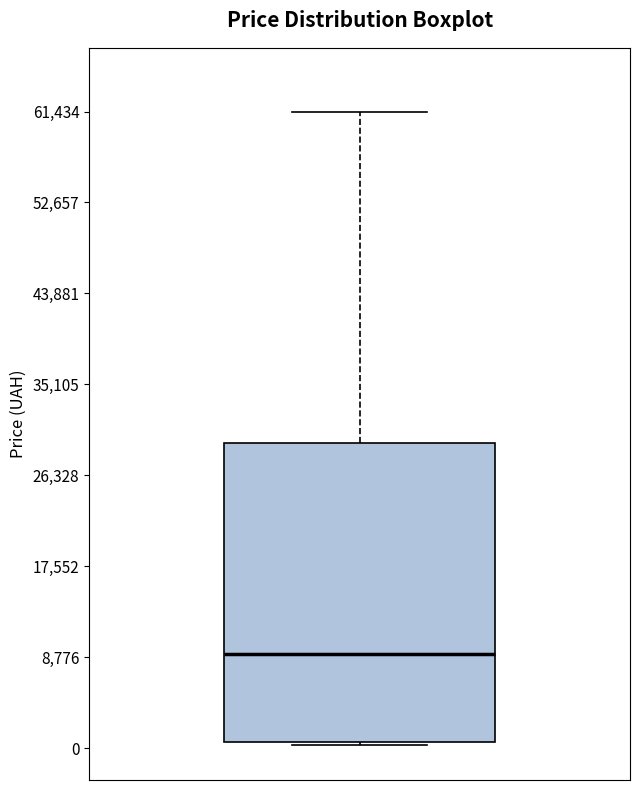

Read this box plot against the y-axis: the position of the median line, the range covered by the box, and the ends of both whiskers. The values are not printed on the chart, so give them approximately, as read against the axis.

median 9000, box 1000 to 29000, whiskers 0 to 61000